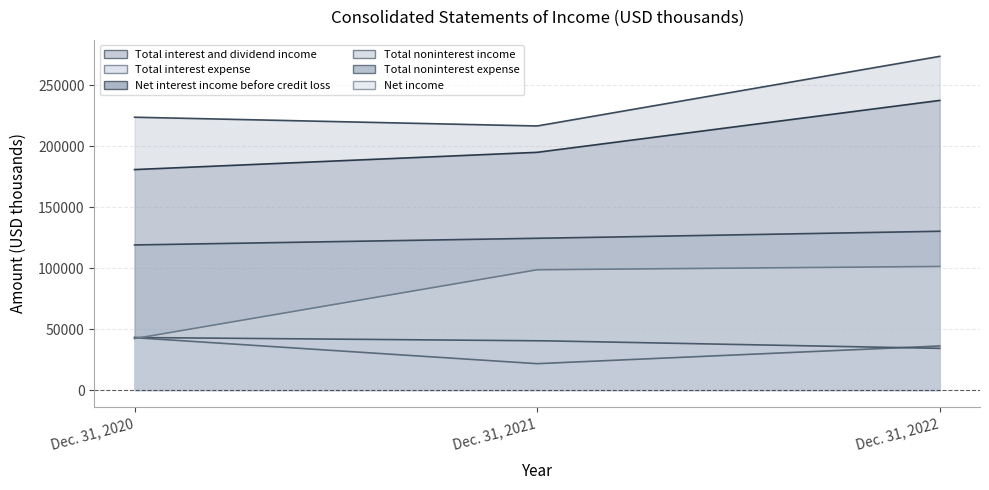

Reading right to left, what are all the values shown in this chart?

Total interest and dividend income: 273813	216675	223866
Total interest expense: 36166	21625	42968
Net interest income before credit loss: 237647	195050	180898
Total noninterest income: 34200	40496	43104
Total noninterest expense: 130284	124455	119053
Net income: 101394	98677	42196